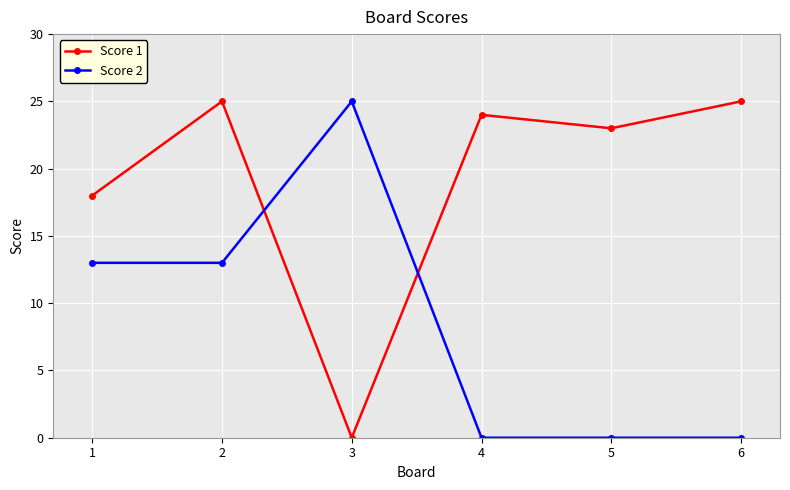

What are all the series names shown in the legend?

Score 1, Score 2